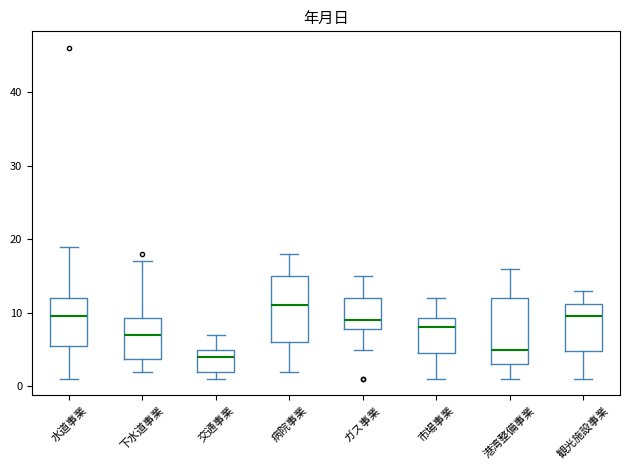

Where does the median line of the box for 交通事業 sit on the y-axis? The values are not printed on the chart, so give them approximately, as read against the axis.

4